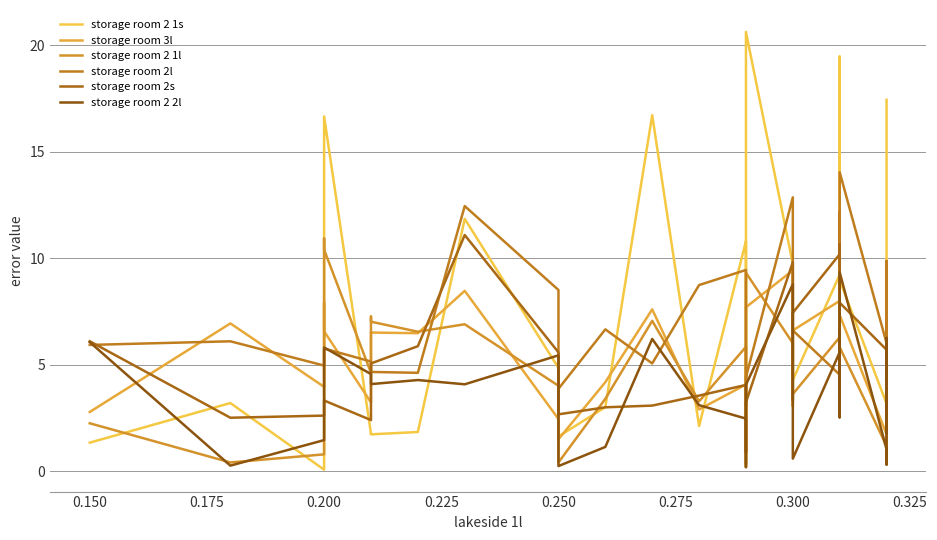

How many interior local valleys does the storage room 2 1s series have?

10